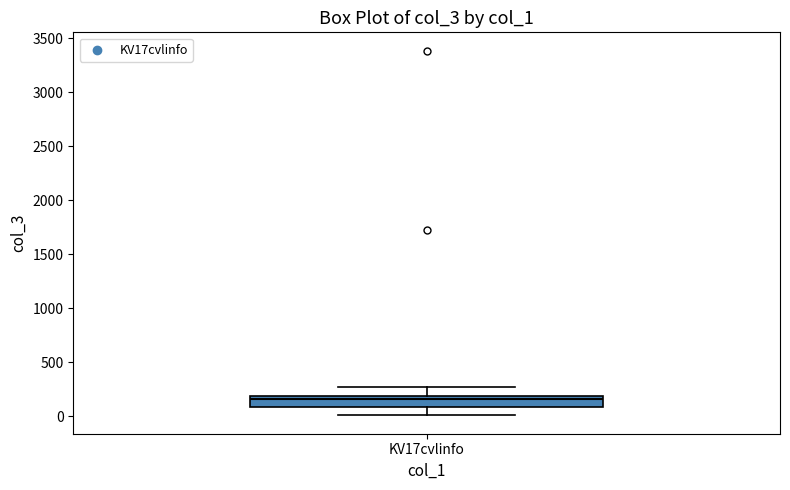

Where is the lower edge of the box for KV17cvlinfo on the y-axis? The values are not printed on the chart, so give them approximately, as read against the axis.

100